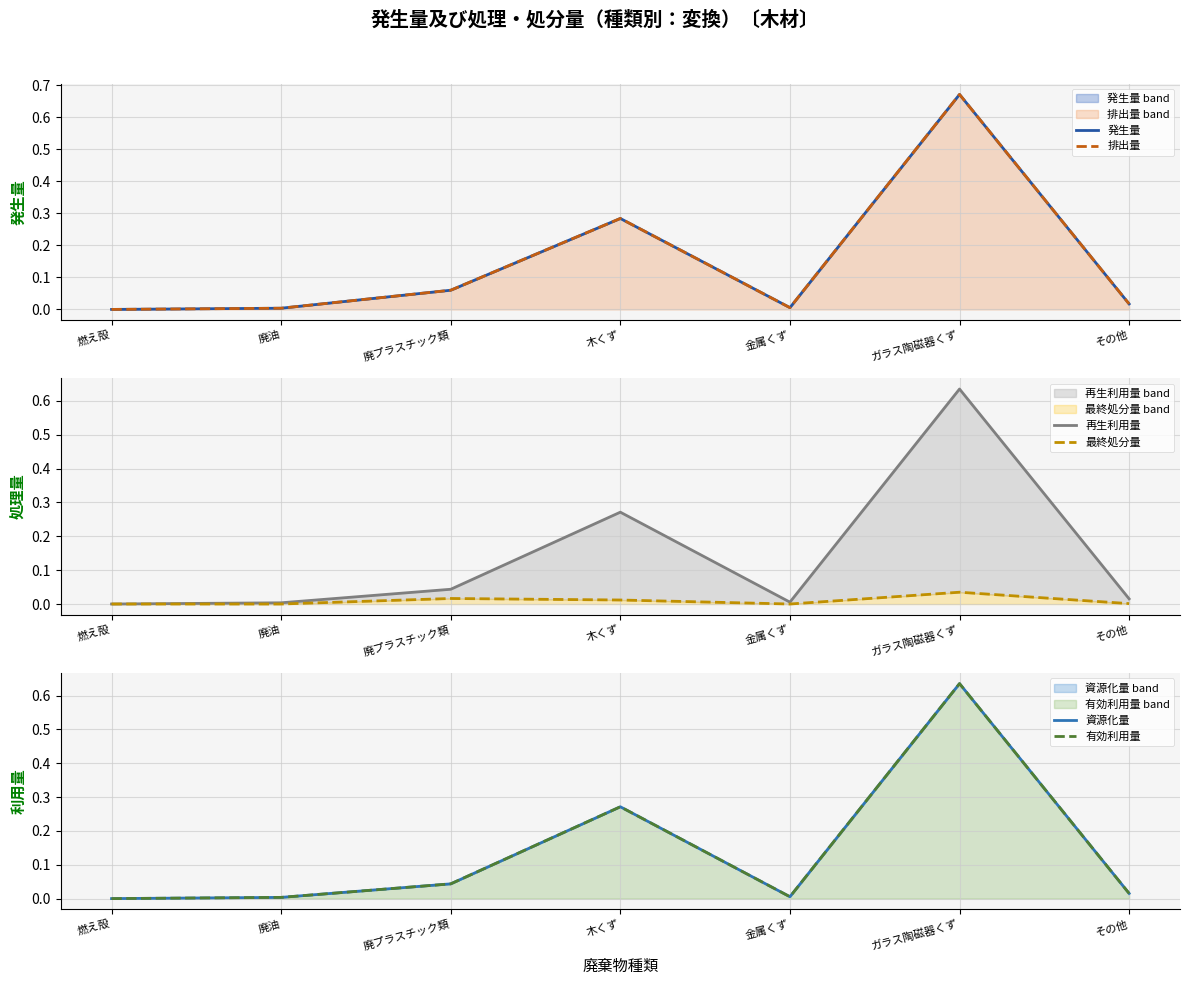

What is the label of the 1st point from the left?

燃え殻